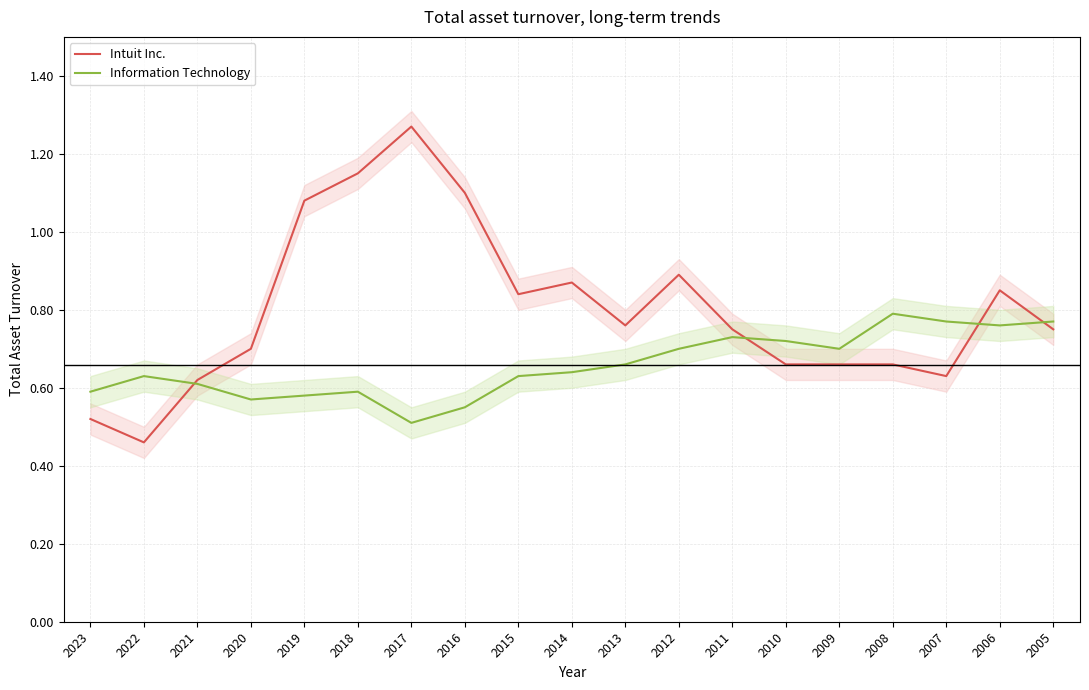

The value of Information Technology at 2011 is 1.0. True or false?

False